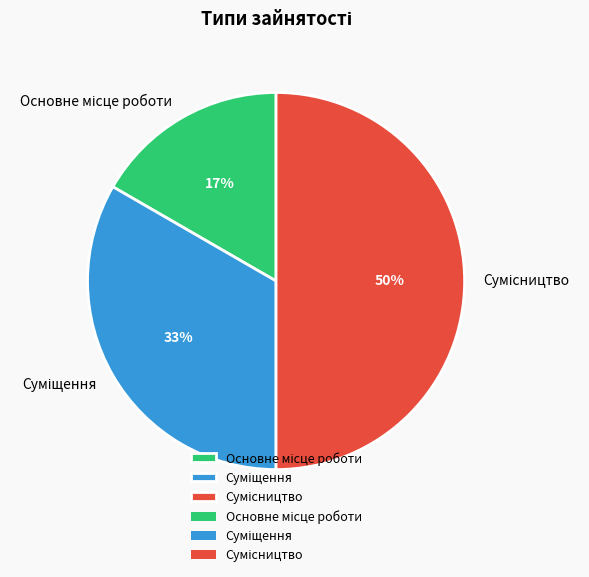

To the nearest percent, what is the average slice percentage?

33%